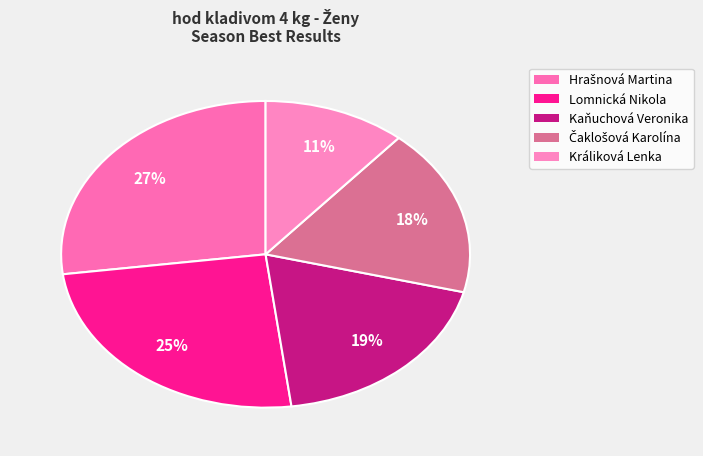

To the nearest percent, what percentage of the pie is Hrašnová Martina?

27%